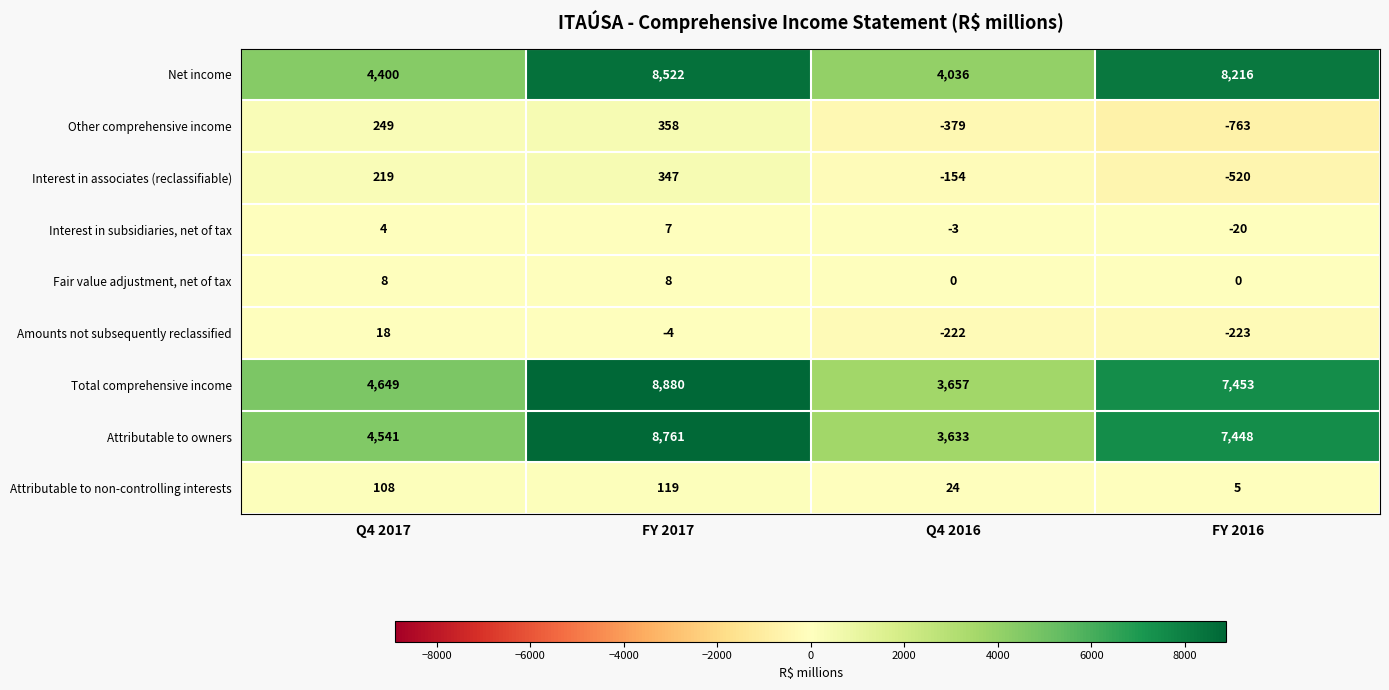

What is the total value across all series at Q4 2016?

10592